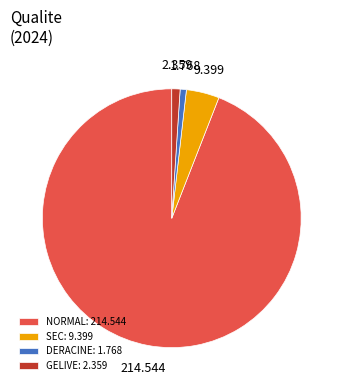

Is there a majority slice in this chart?

Yes